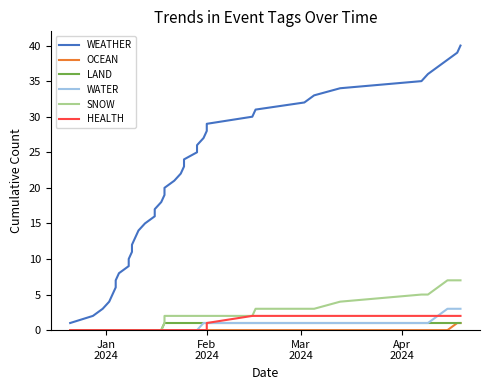

How many values in OCEAN are above zero?

2